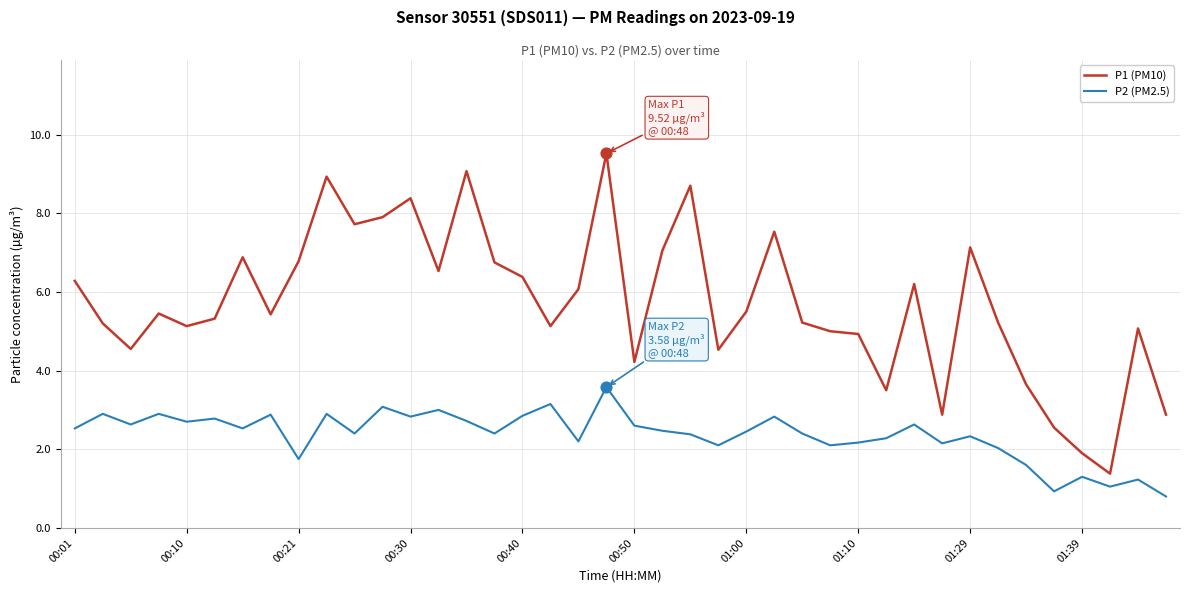

Which series has the widest spread of values?

P1 (PM10)